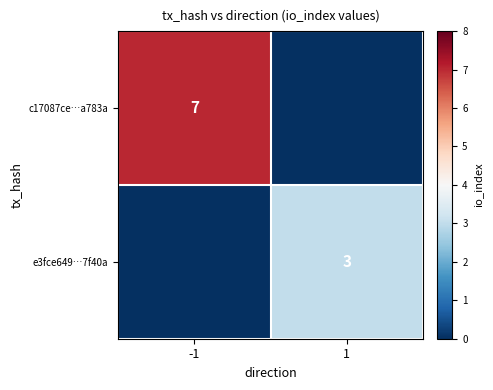

The value of c17087ce…a783a at -1 is 7. True or false?

True